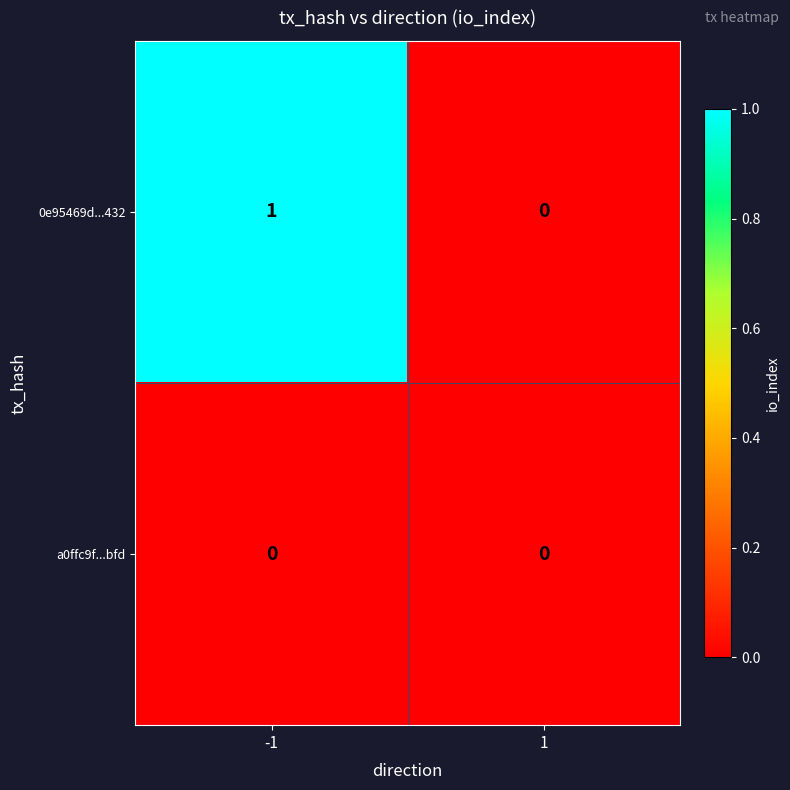

Reading left to right, extract all data points from this chart.

0e95469d...432: 1	0
a0ffc9f...bfd: 0	0